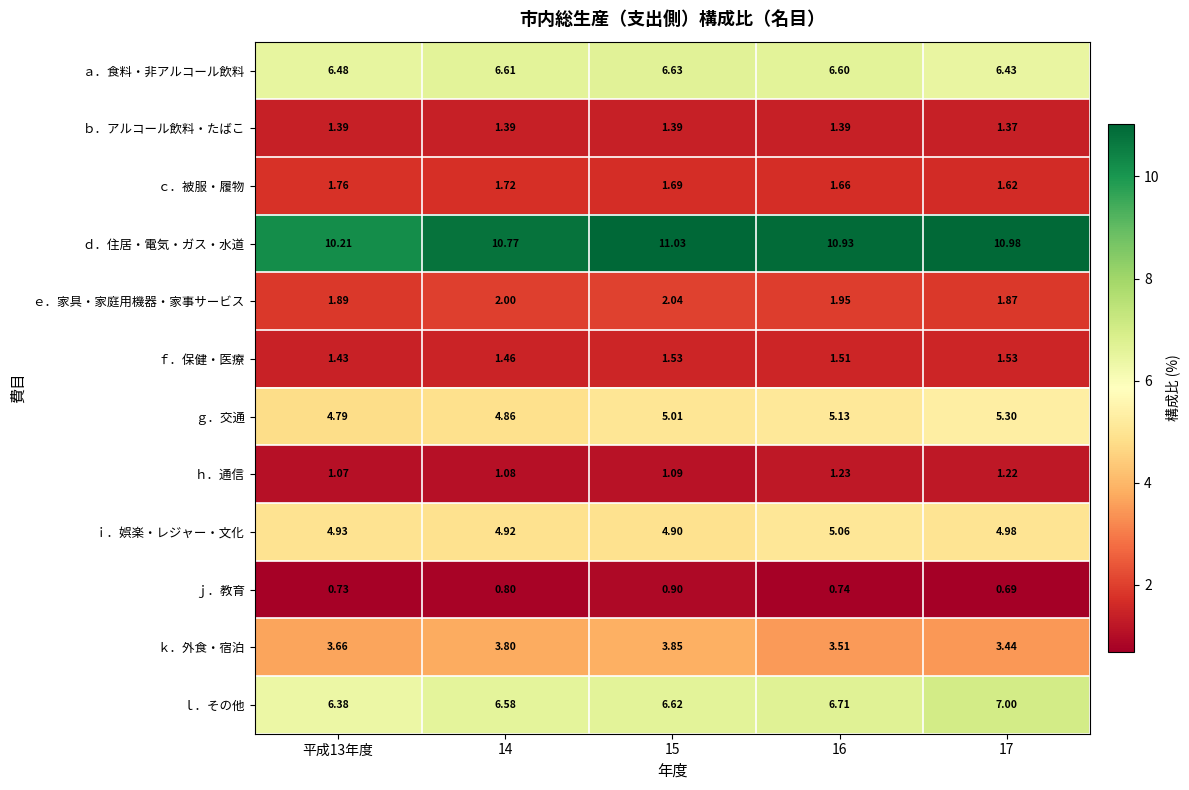

Which series has the largest total across all categories?

ｄ．住居・電気・ガス・水道